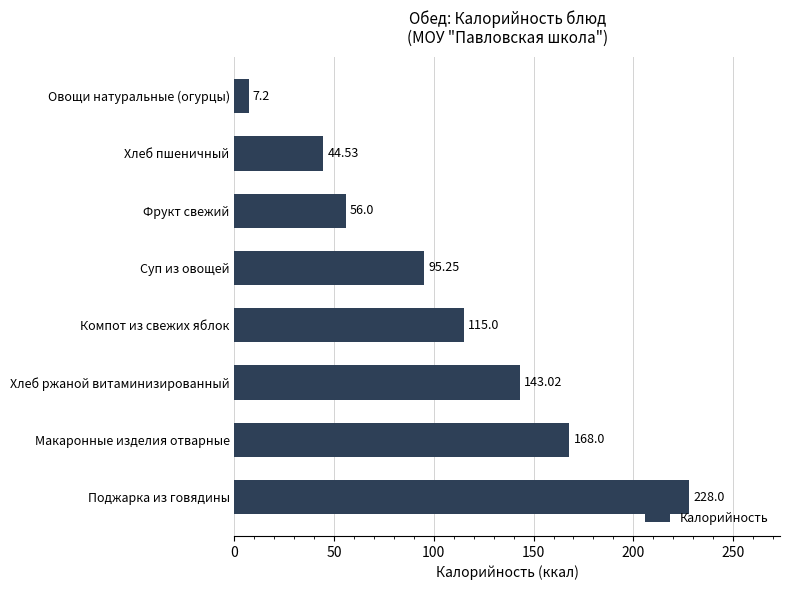

Where is the data nearest to the value 117?

Компот из свежих яблок